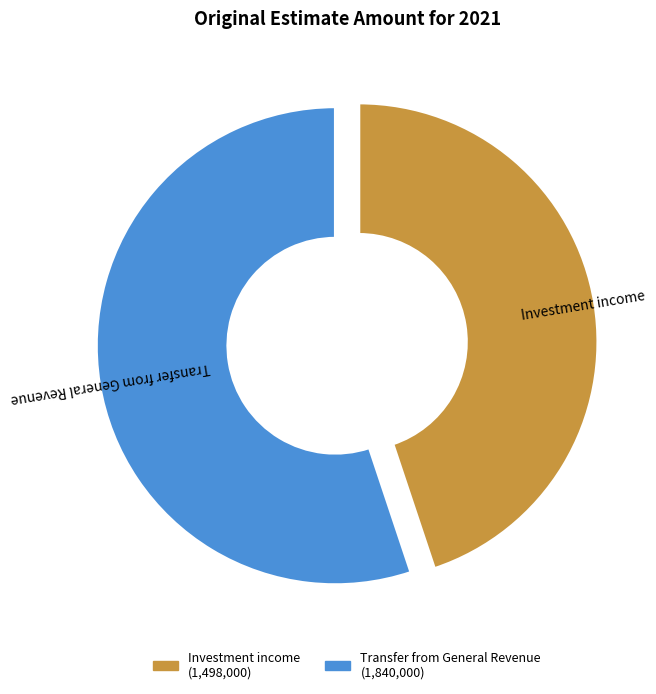

Does any single category account for the majority?

Yes